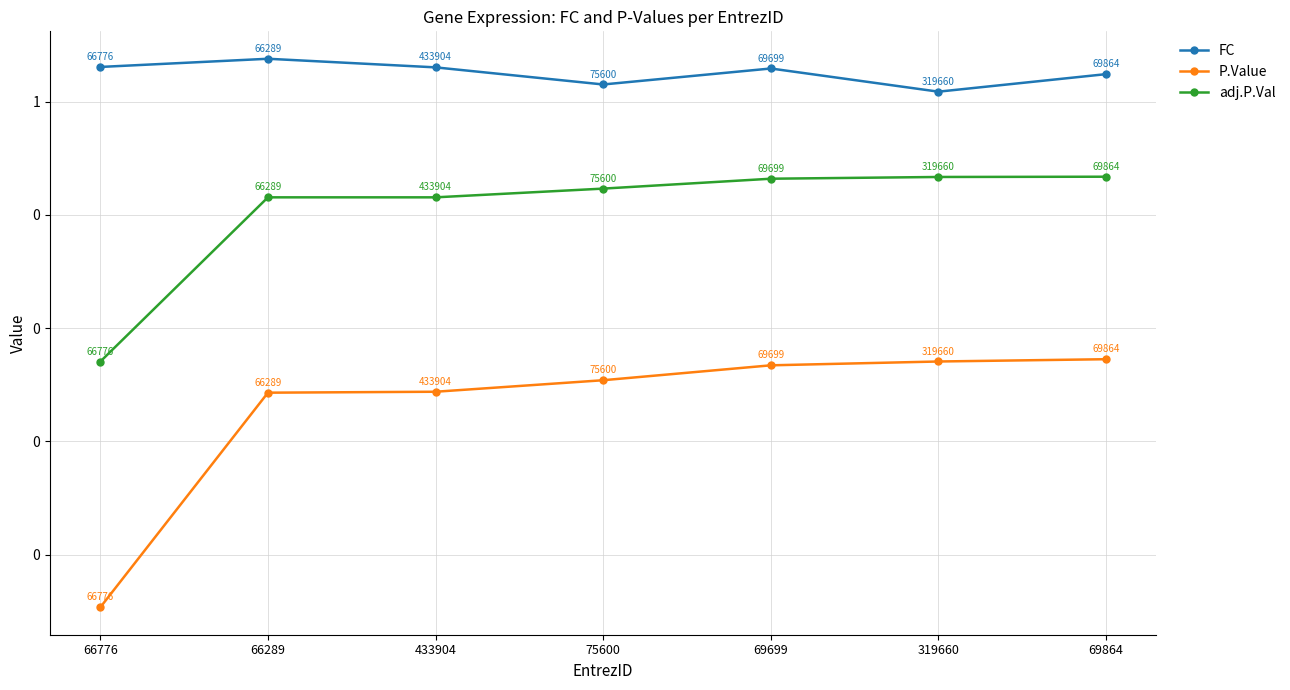

Which category has the highest value in the FC series?

66289